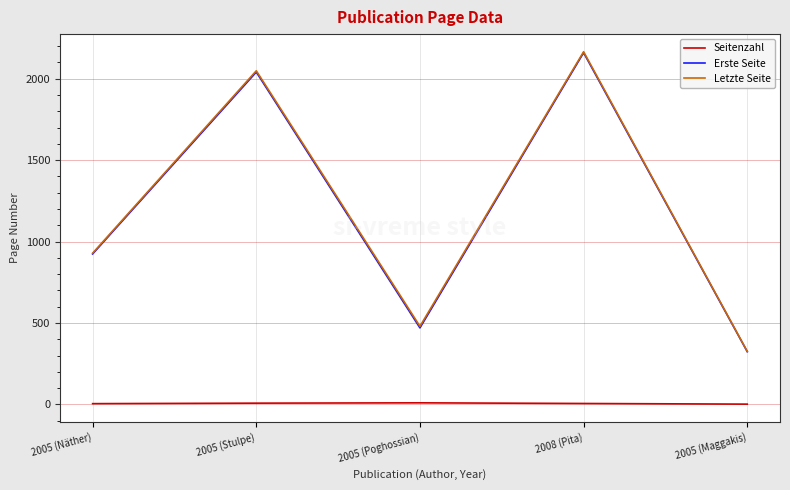

Does the chart display data point markers on the line(s)?

No